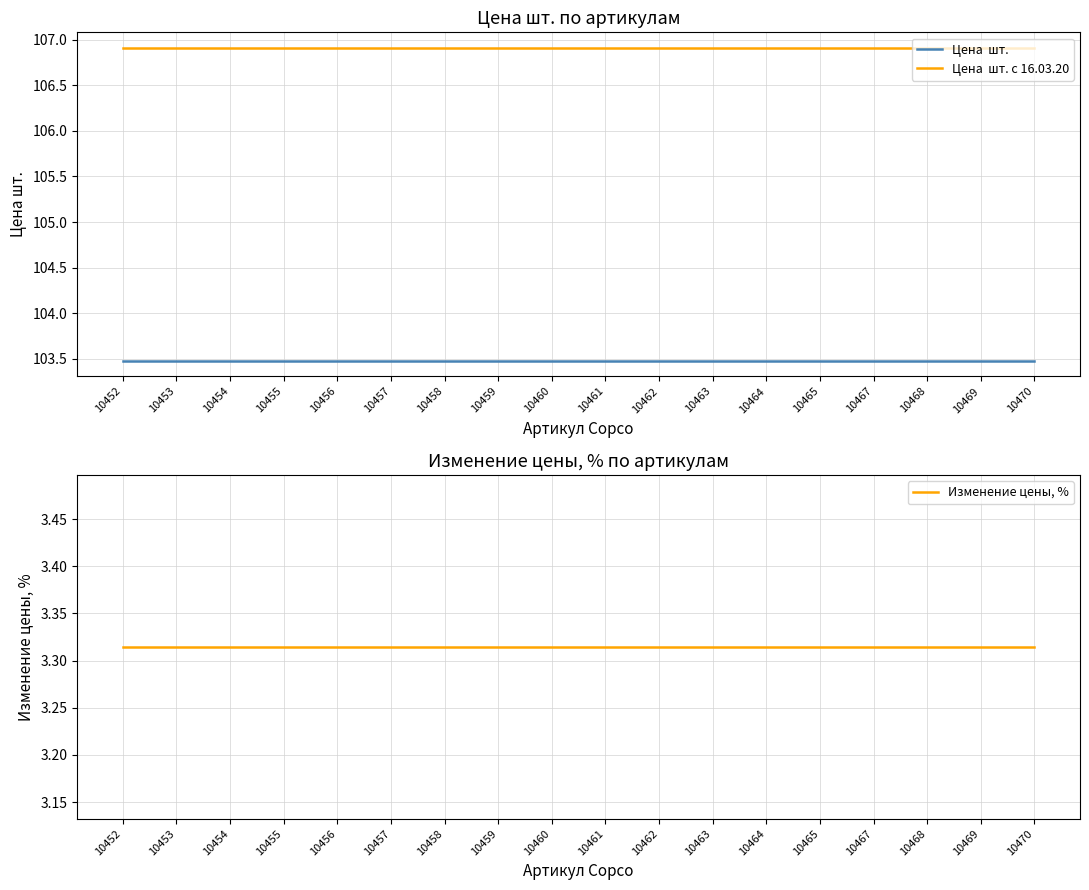

How many data points does each series have?

18